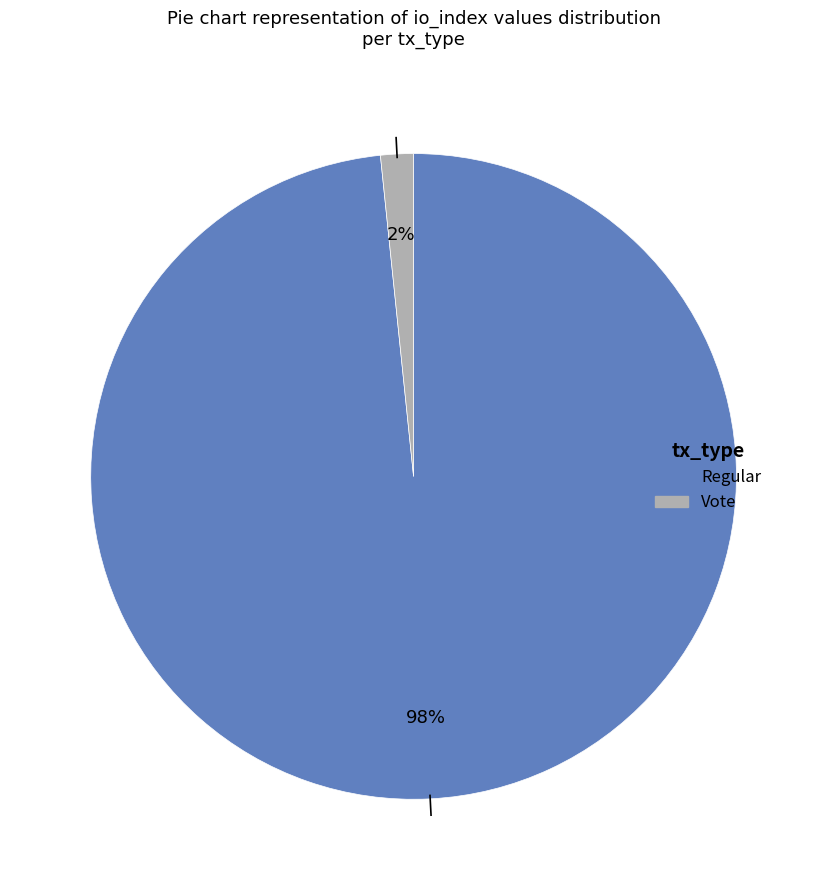

Which has a higher value, Vote or Regular?

Regular